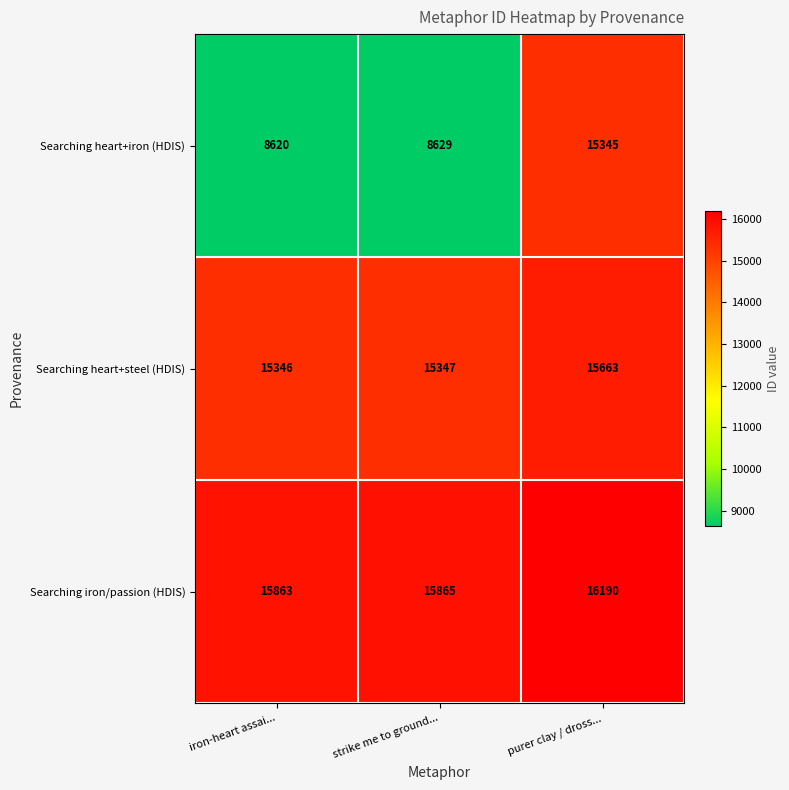

What is the difference between the second highest and minimum values in the Searching heart+iron (HDIS) series?

9